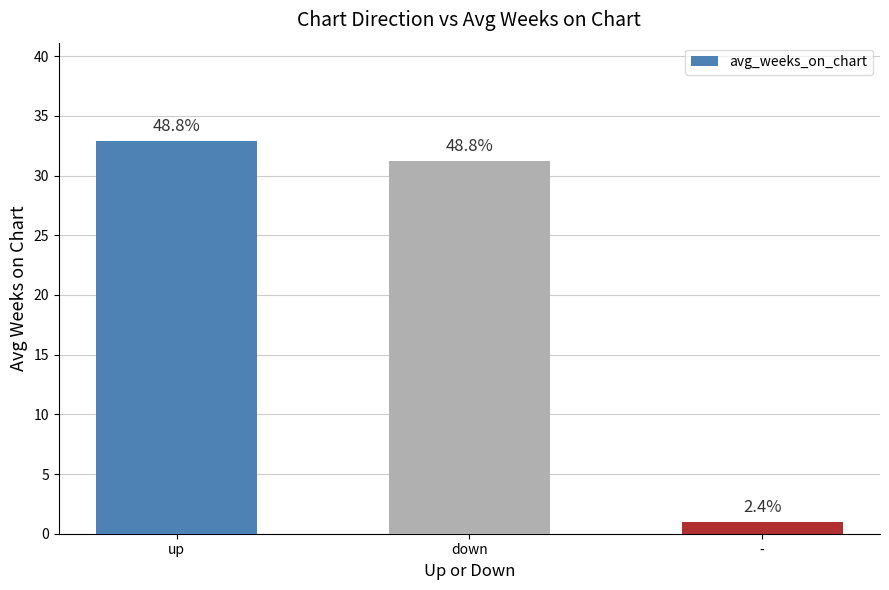

List the labels in order of value, largest first.

up, down, -